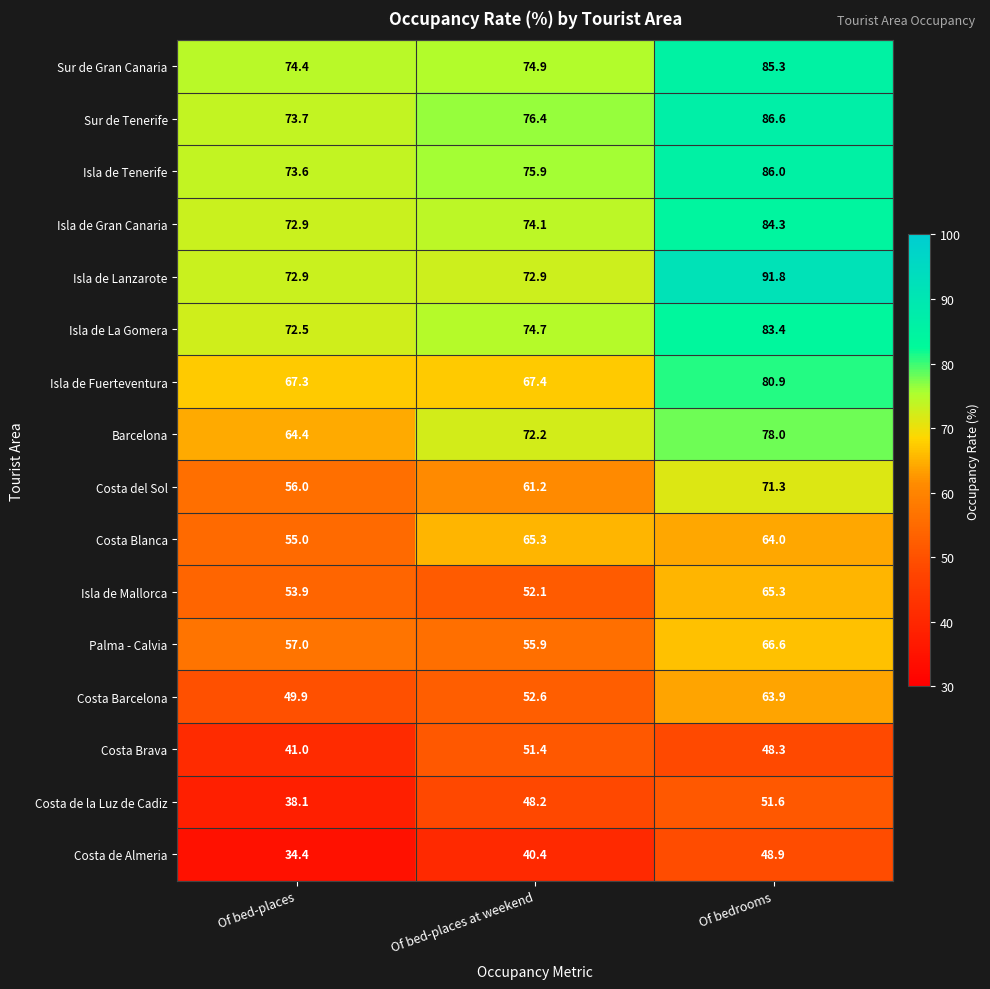

The value of Isla de Fuerteventura at Of bedrooms is 109.8. True or false?

False